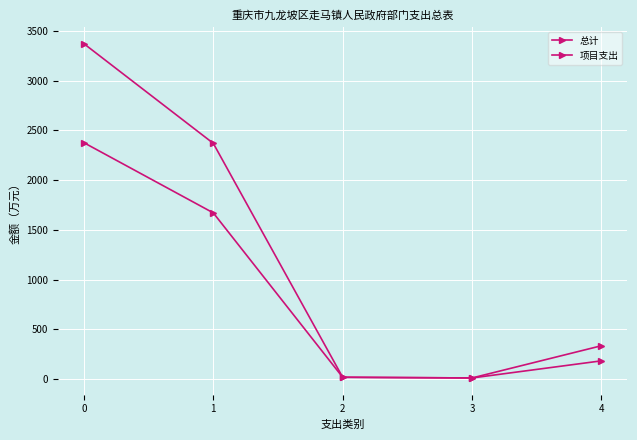

Which series has the largest range (max minus min)?

总计